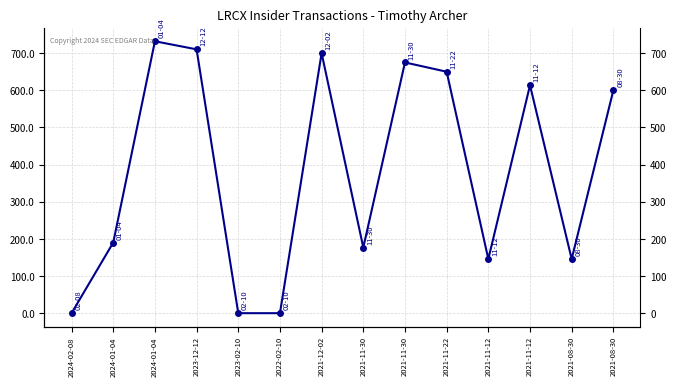

Where is the first local minimum?

2021-11-30